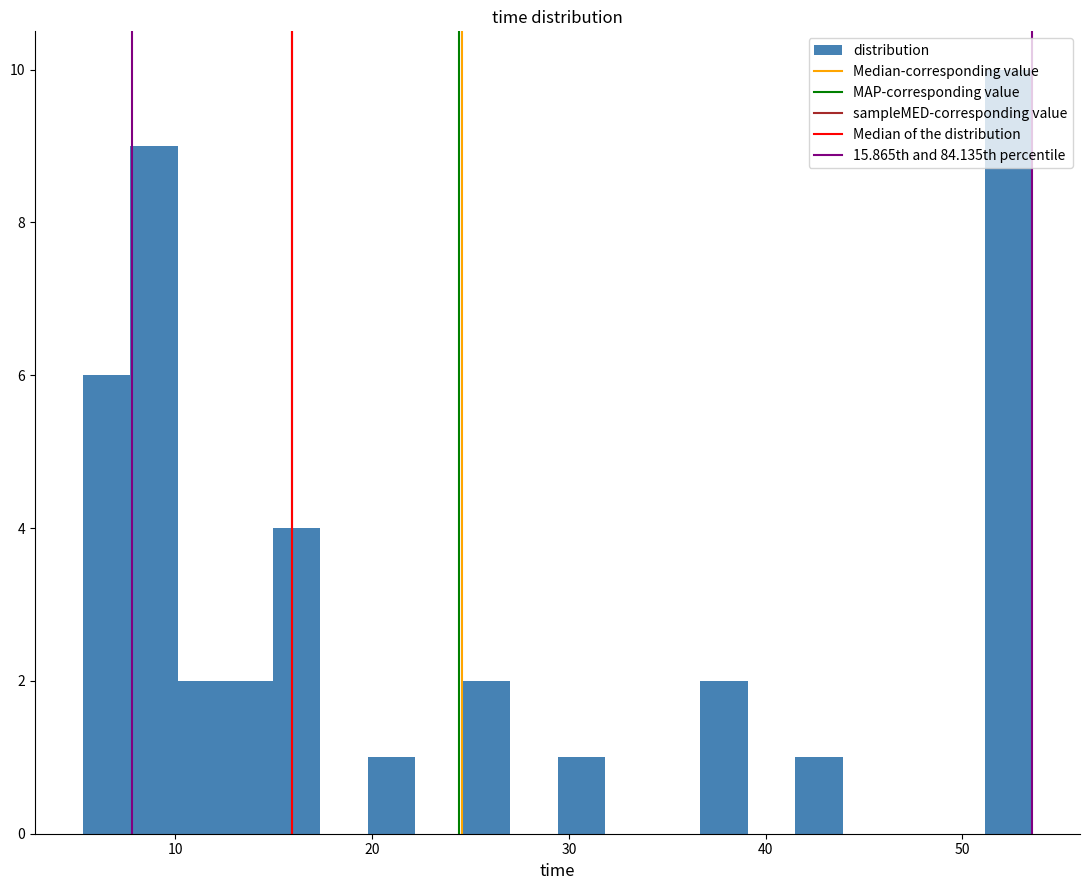

Around what value on the x-axis is the tallest bar? Give the approximate position of its centre, as read against the axis.

52